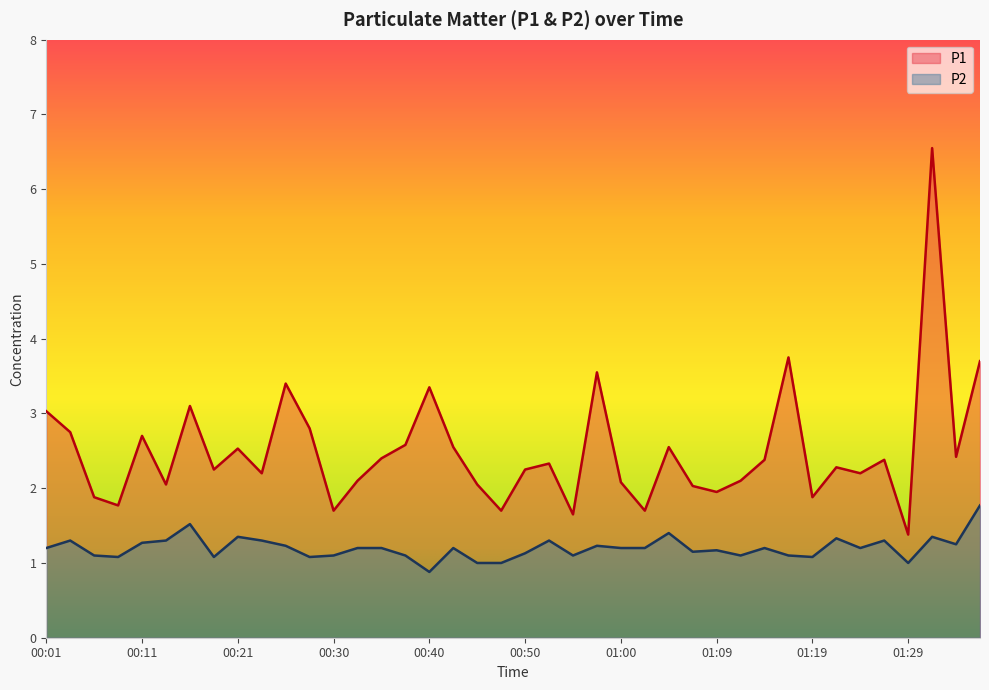

Which series changed the most between 00:01 and 00:35?

P1